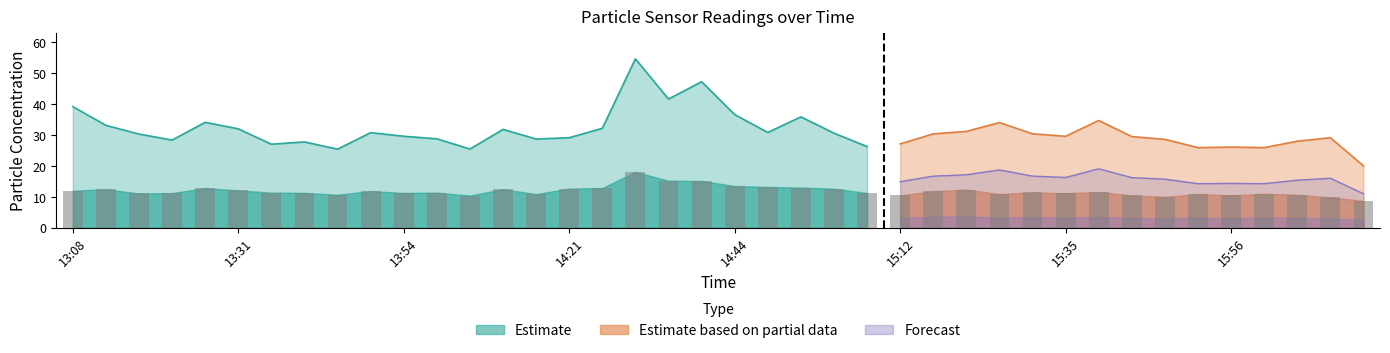

Does the chart contain stacked bars?

No